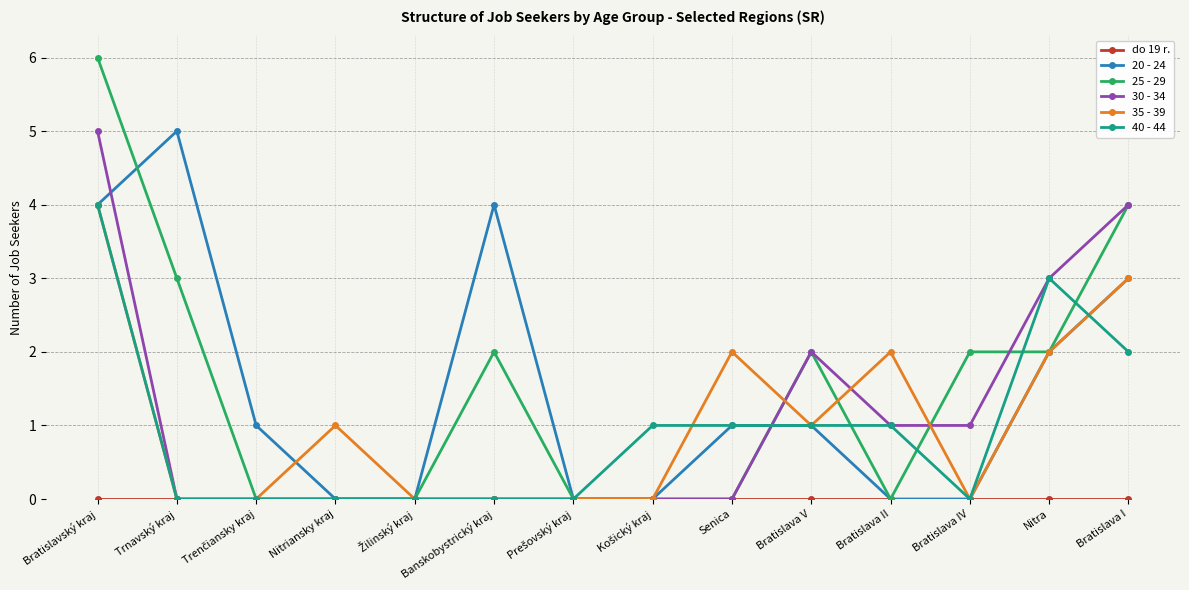

Where is the first local maximum for 35 - 39?

Nitriansky kraj